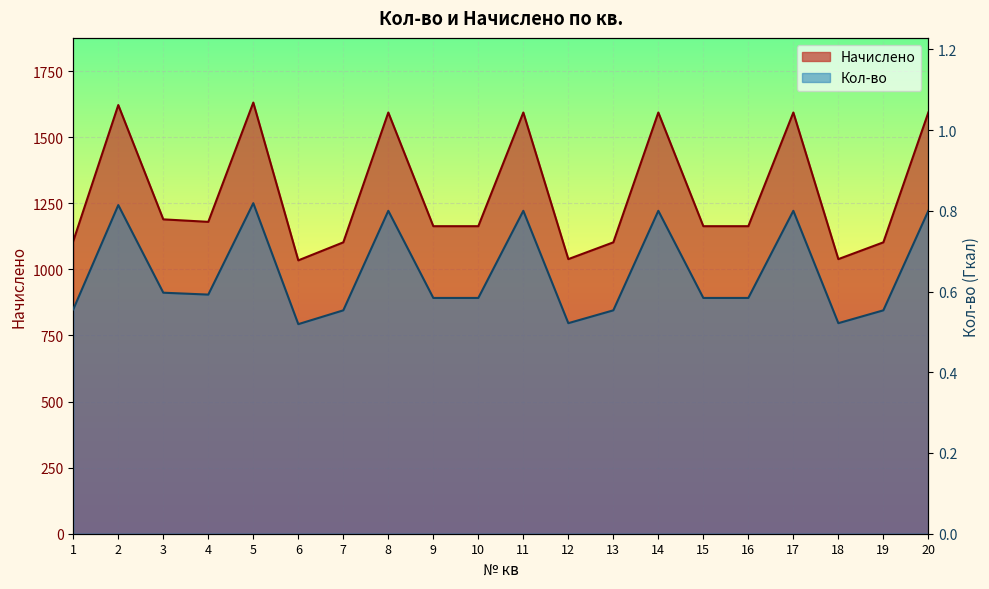

Reading right to left, list all the values displayed in this chart.

Кол-во: 20=0.8	19=0.6	18=0.5	17=0.8	16=0.6	15=0.6	14=0.8	13=0.6	12=0.5	11=0.8	10=0.6	9=0.6	8=0.8	7=0.6	6=0.5	5=0.8	4=0.6	3=0.6	2=0.8	1=0.6
Начислено: 20=1593.2	19=1102.1	18=1038.6	17=1593.2	16=1163.2	15=1163.2	14=1593.2	13=1102.1	12=1038.6	11=1593.2	10=1163.2	9=1163.2	8=1593.2	7=1102.1	6=1033.9	5=1630.8	4=1179.6	3=1189.0	2=1621.4	1=1106.8